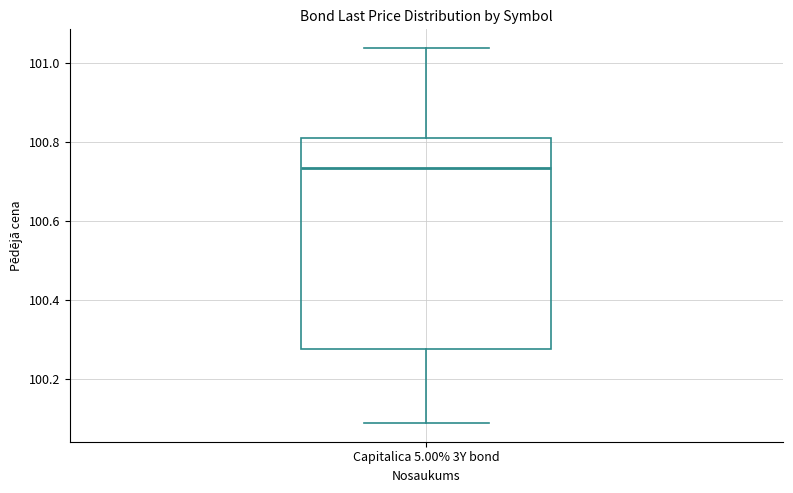

Read this box plot against the y-axis: the position of the median line, the range covered by the box, and the ends of both whiskers. The values are not printed on the chart, so give them approximately, as read against the axis.

median 100.74, box 100.28 to 100.80, whiskers 100.08 to 101.04